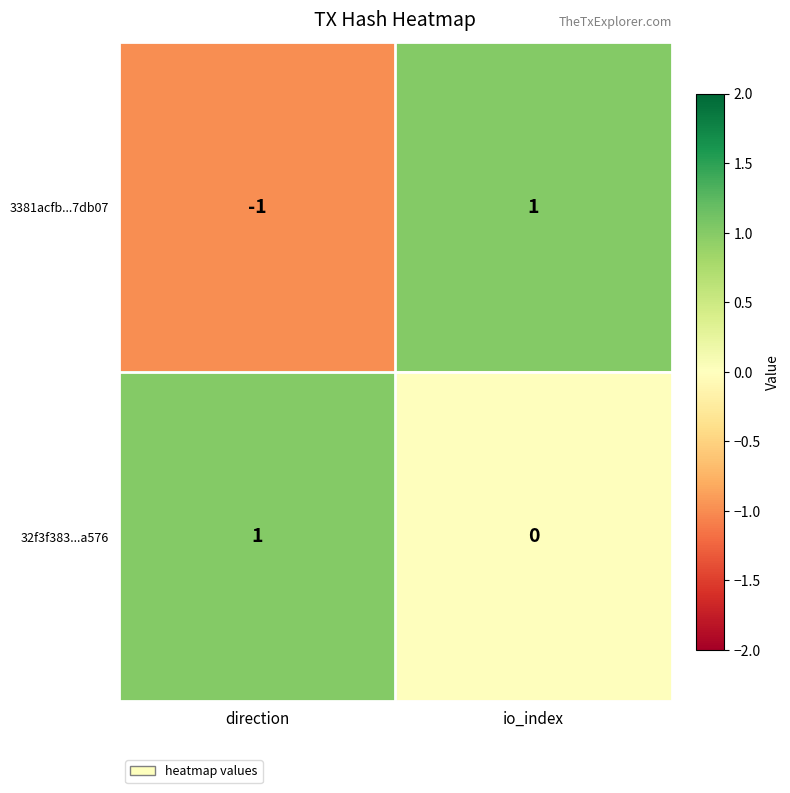

What is the total value across all series at io_index?

1